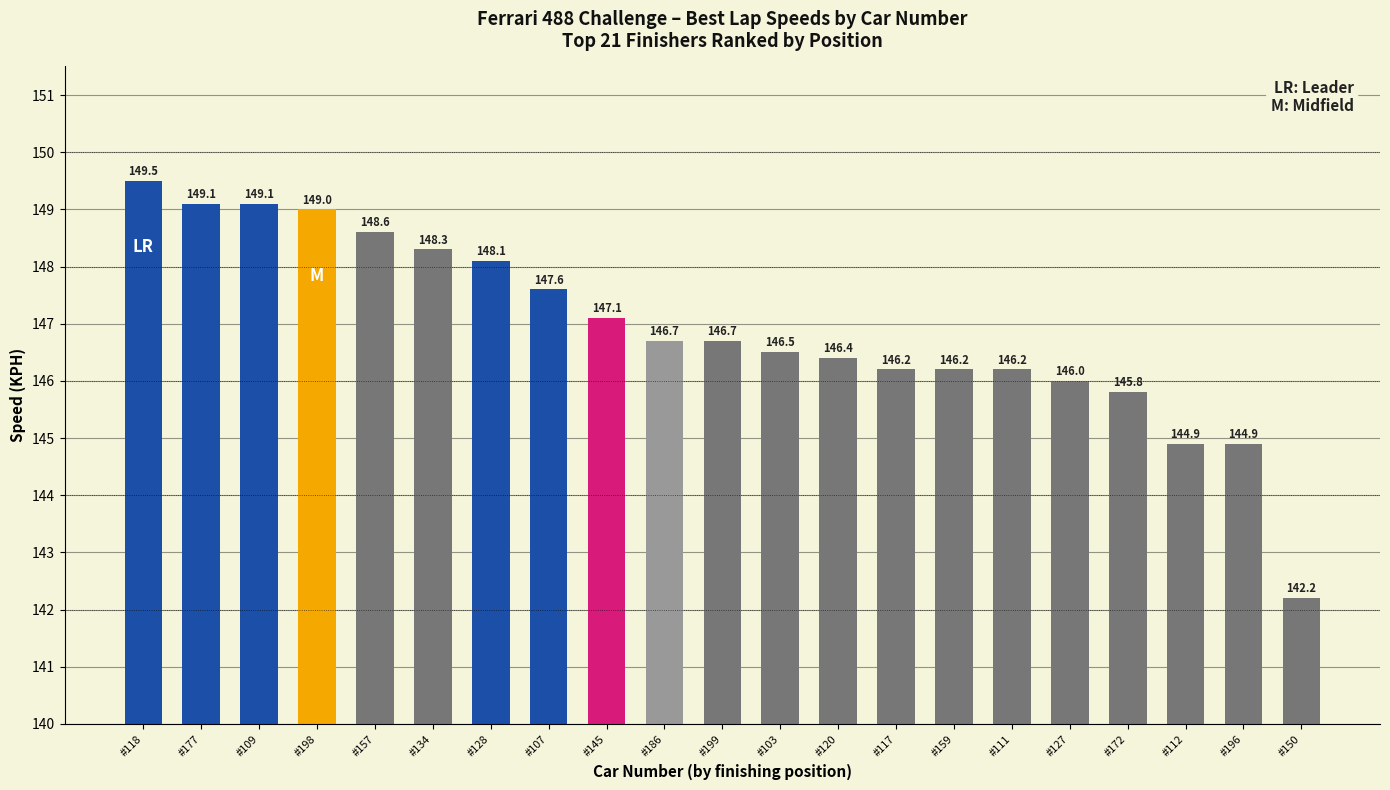

At which label does the data first exceed 146?

#118